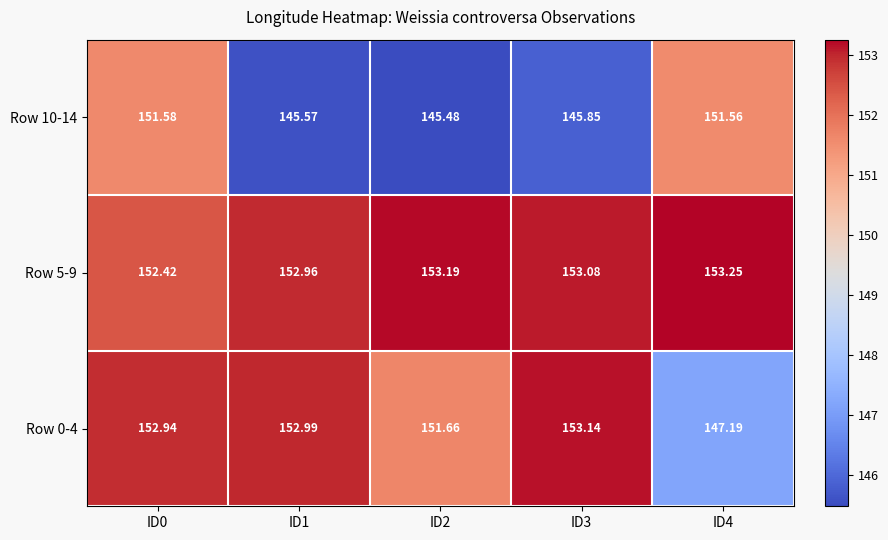

How many series are shown in this chart?

3